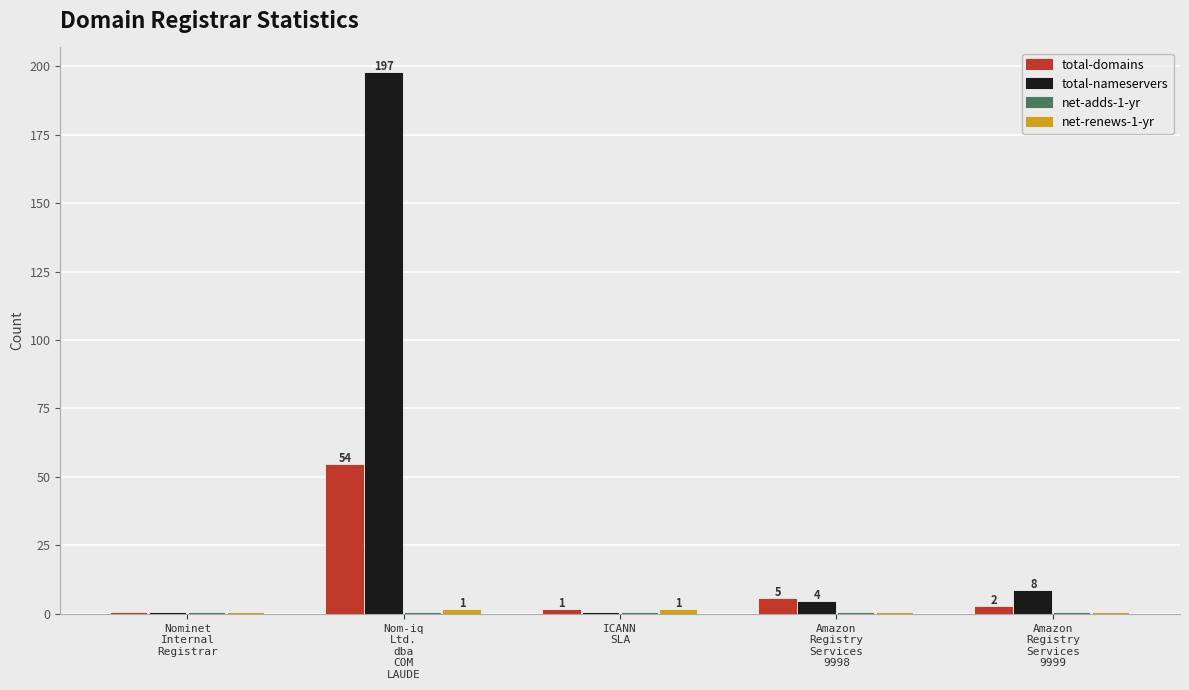

How many series are shown in this chart?

3